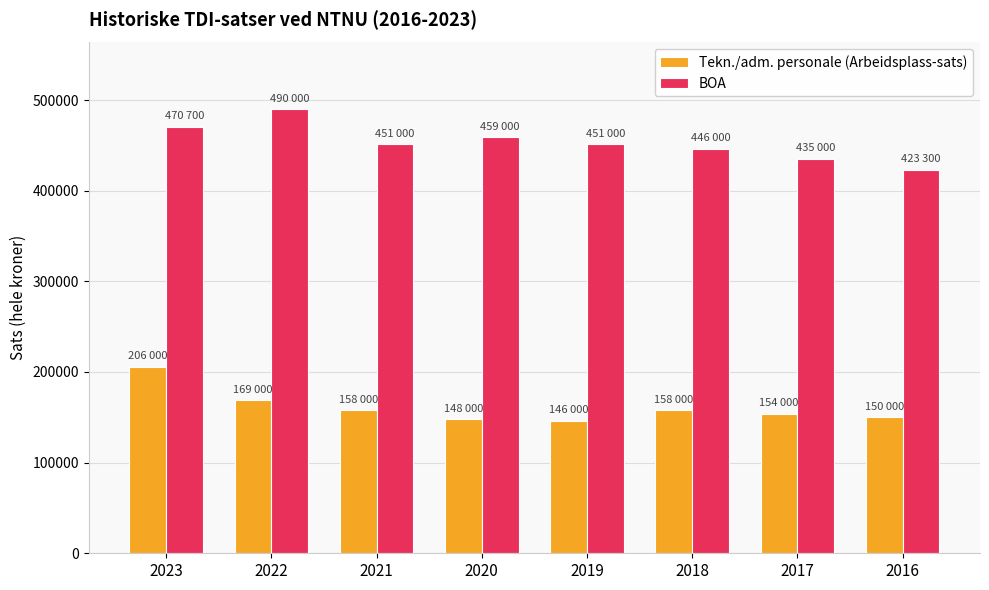

What is the total value across all series at 2018?

604000